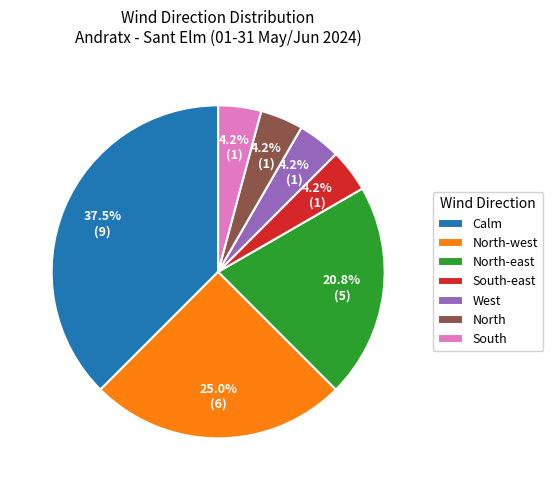

What is the ratio of the value at South to the value at North-east?

0.2